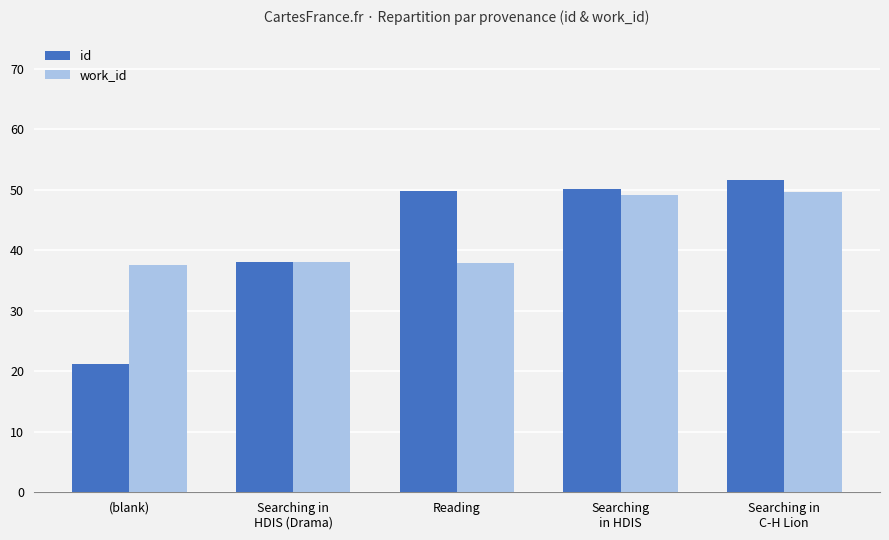

True or false: work_id has a value of 49.1 at Searching
in HDIS.

True